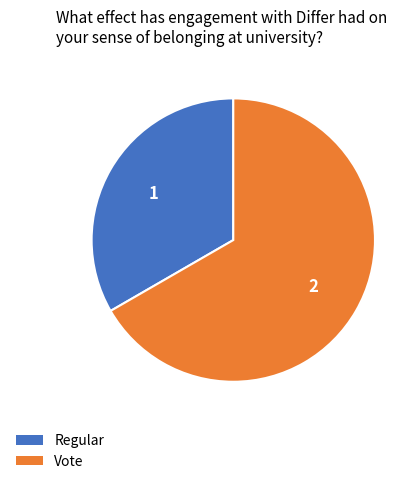

Do Vote and Regular together represent more than half of the pie?

Yes